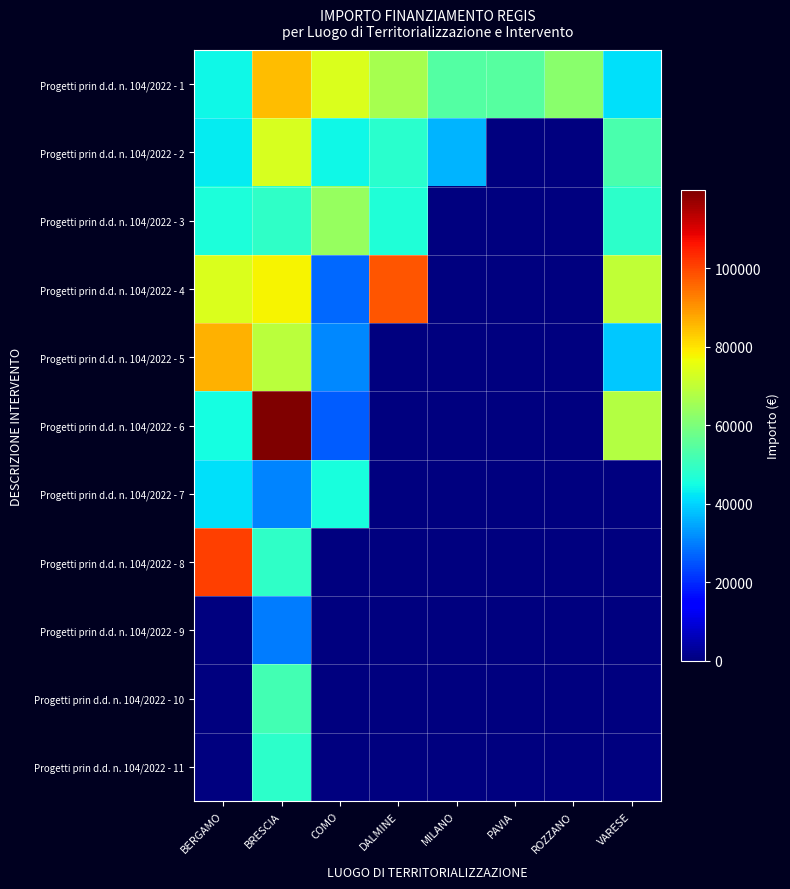

Reading right to left, what are all the values shown in this chart?

Progetti prin d.d. n. 104/2022 - 1: VARESE=41196.6	ROZZANO=62062.4	PAVIA=54577.6	MILANO=54144.9	DALMINE=66393.6	COMO=73636.1	BRESCIA=84977.9	BERGAMO=44080.6
Progetti prin d.d. n. 104/2022 - 2: VARESE=52455.4	ROZZANO=0.0	PAVIA=0.0	MILANO=36123.8	DALMINE=47794.5	COMO=44036.1	BRESCIA=73250.1	BERGAMO=42816.5
Progetti prin d.d. n. 104/2022 - 3: VARESE=48646.7	ROZZANO=0.0	PAVIA=0.0	MILANO=0.0	DALMINE=46386.6	COMO=63747.5	BRESCIA=48776.3	BERGAMO=46312.5
Progetti prin d.d. n. 104/2022 - 4: VARESE=70077.9	ROZZANO=0.0	PAVIA=0.0	MILANO=0.0	DALMINE=97812.0	COMO=27342.9	BRESCIA=77926.5	BERGAMO=73886.6
Progetti prin d.d. n. 104/2022 - 5: VARESE=38513.5	ROZZANO=0.0	PAVIA=0.0	MILANO=0.0	DALMINE=0.0	COMO=30978.2	BRESCIA=68925.6	BERGAMO=86371.0
Progetti prin d.d. n. 104/2022 - 6: VARESE=68180.1	ROZZANO=0.0	PAVIA=0.0	MILANO=0.0	DALMINE=0.0	COMO=25842.4	BRESCIA=119783.4	BERGAMO=44978.7
Progetti prin d.d. n. 104/2022 - 7: VARESE=0.0	ROZZANO=0.0	PAVIA=0.0	MILANO=0.0	DALMINE=0.0	COMO=45553.7	BRESCIA=30558.8	BERGAMO=41496.0
Progetti prin d.d. n. 104/2022 - 8: VARESE=0.0	ROZZANO=0.0	PAVIA=0.0	MILANO=0.0	DALMINE=0.0	COMO=0.0	BRESCIA=48957.9	BERGAMO=100847.1
Progetti prin d.d. n. 104/2022 - 9: VARESE=0.0	ROZZANO=0.0	PAVIA=0.0	MILANO=0.0	DALMINE=0.0	COMO=0.0	BRESCIA=29640.7	BERGAMO=0.0
Progetti prin d.d. n. 104/2022 - 10: VARESE=0.0	ROZZANO=0.0	PAVIA=0.0	MILANO=0.0	DALMINE=0.0	COMO=0.0	BRESCIA=51504.7	BERGAMO=0.0
Progetti prin d.d. n. 104/2022 - 11: VARESE=0.0	ROZZANO=0.0	PAVIA=0.0	MILANO=0.0	DALMINE=0.0	COMO=0.0	BRESCIA=48200.6	BERGAMO=0.0